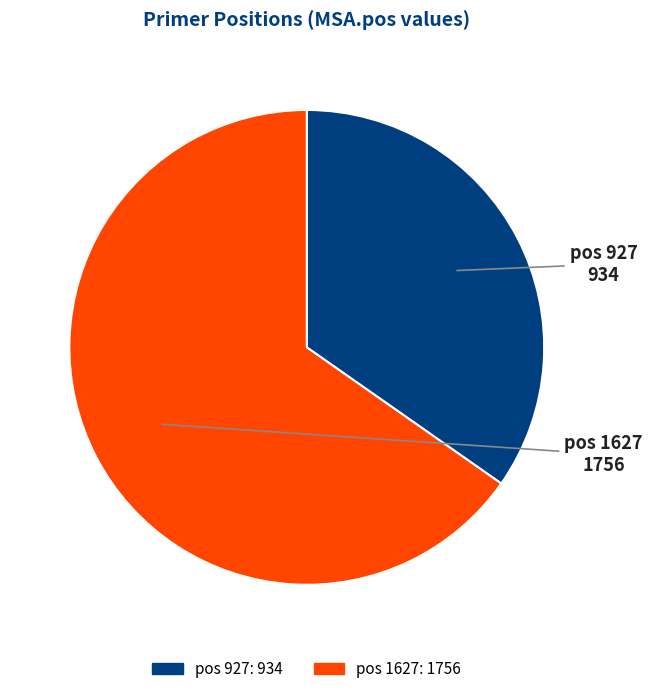

Does any single category account for the majority?

Yes